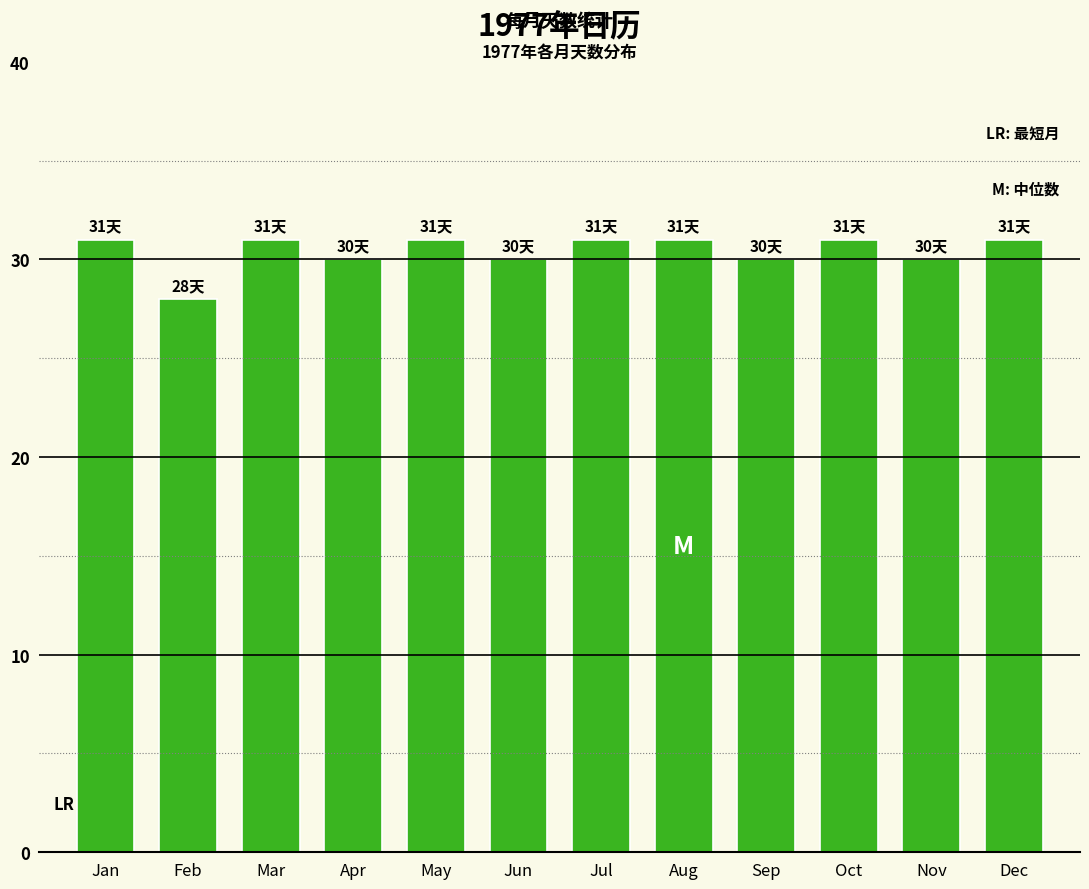

Reading right to left, list all the values displayed in this chart.

Dec=31	Nov=30	Oct=31	Sep=30	Aug=31	Jul=31	Jun=30	May=31	Apr=30	Mar=31	Feb=28	Jan=31